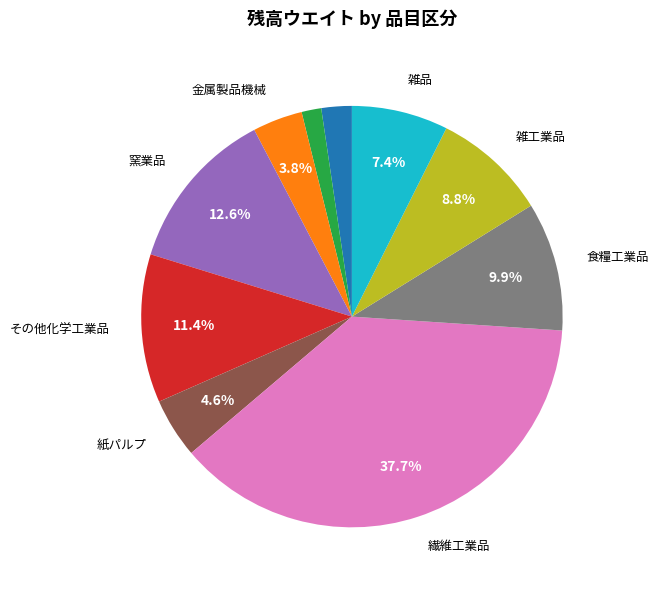

Does any single category account for the majority?

No